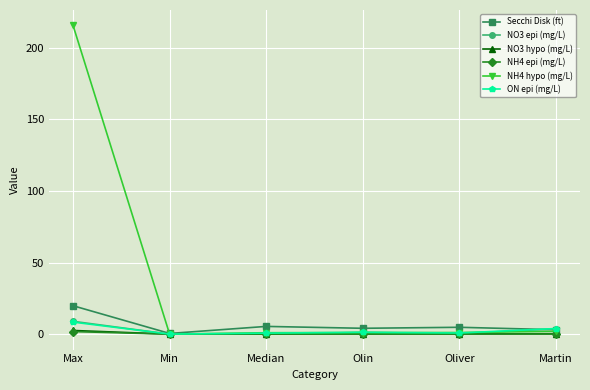

What is the maximum value for Secchi Disk (ft)?

19.9